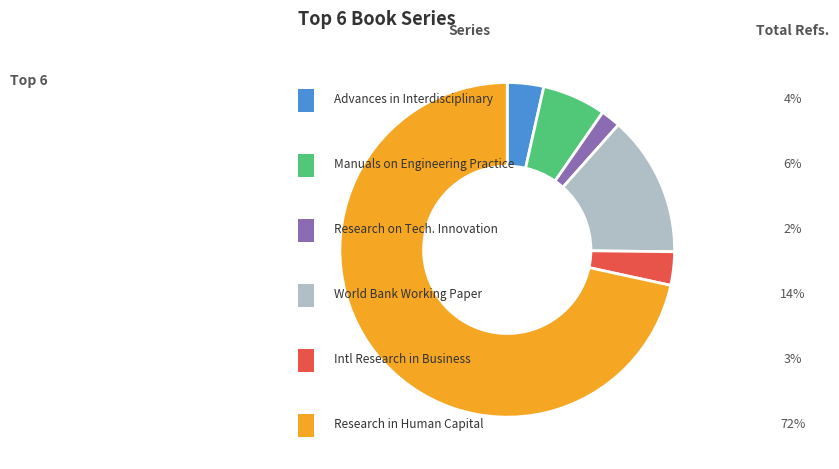

Is there any slice that represents more than half of the pie?

Yes